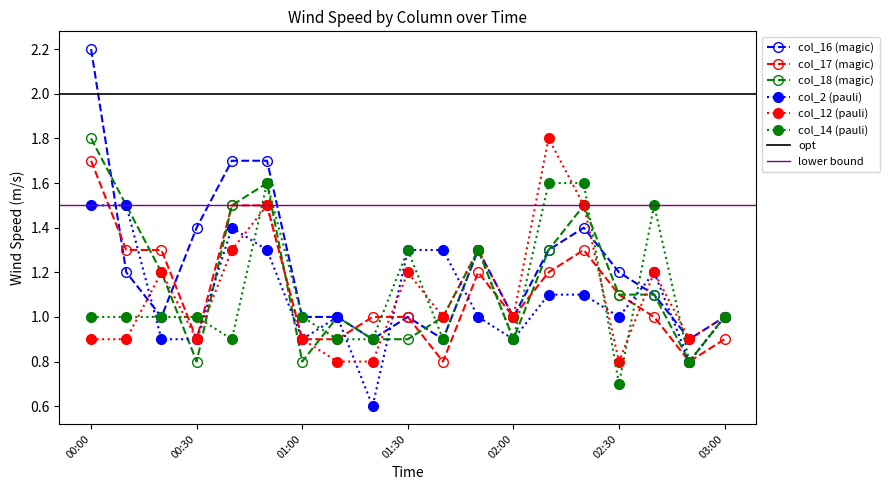

At which label is col_12 closest to 1?

01:40